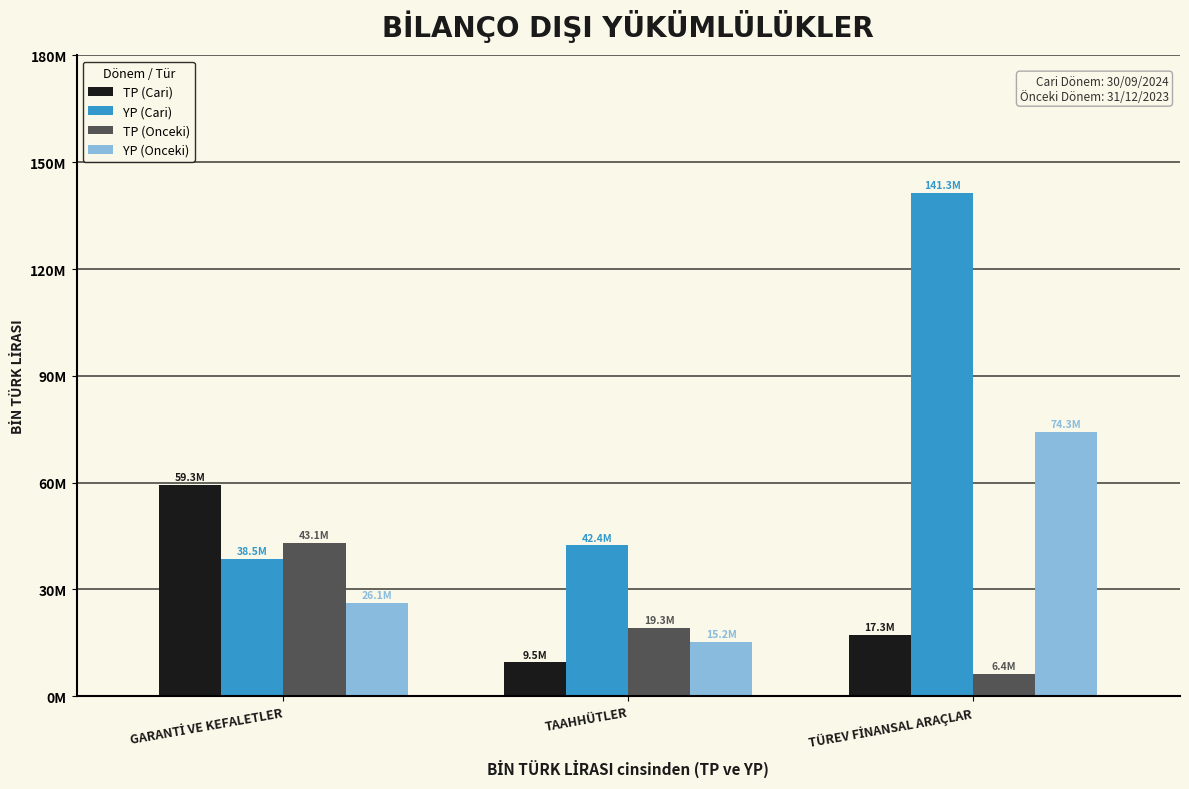

Does the chart contain stacked bars?

No